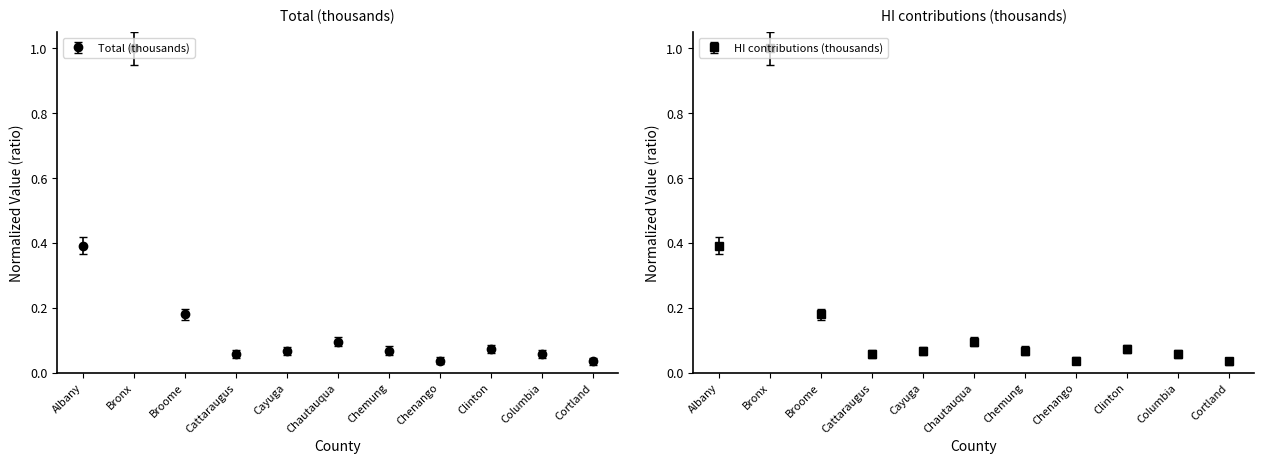

What is the average value of the HI contributions (thousands) series?

0.2